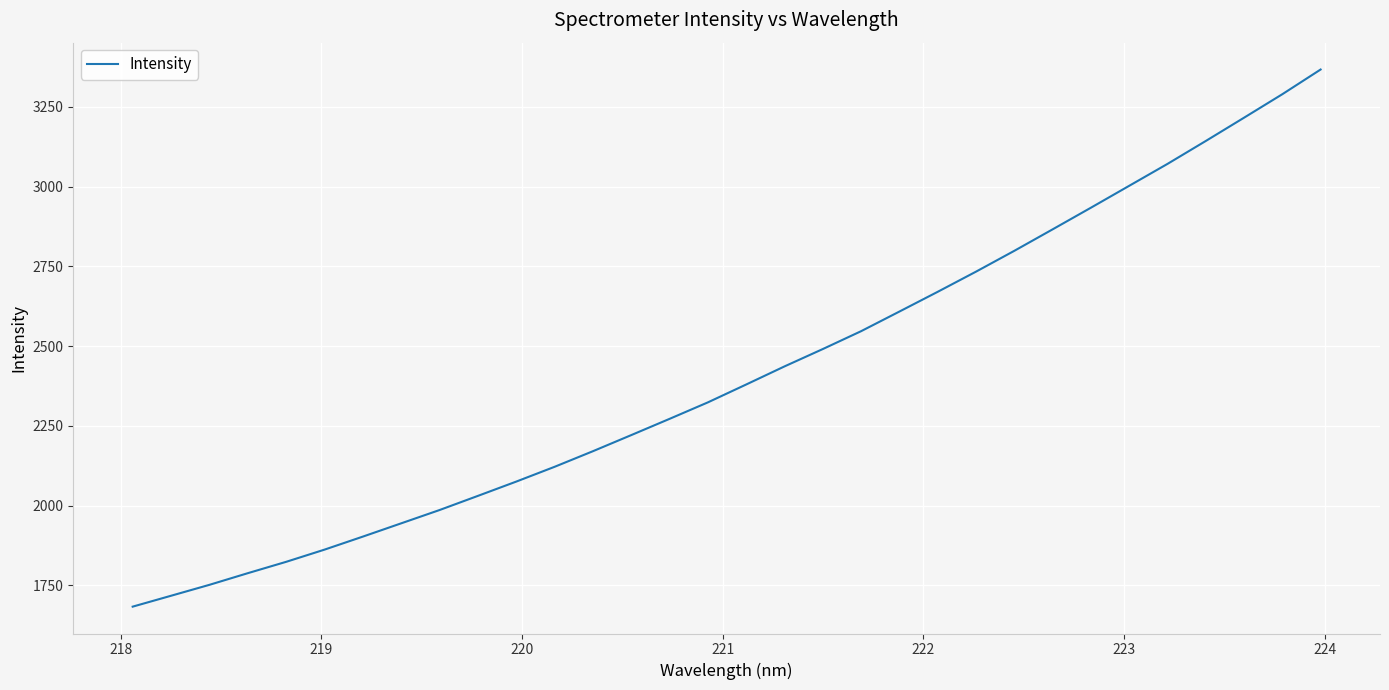

What is the smallest value displayed?

1683.4